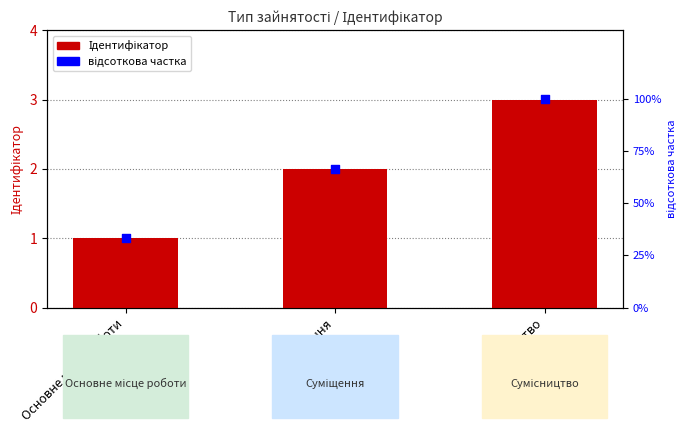

Which series contains the highest Y value?

відсоткова частка